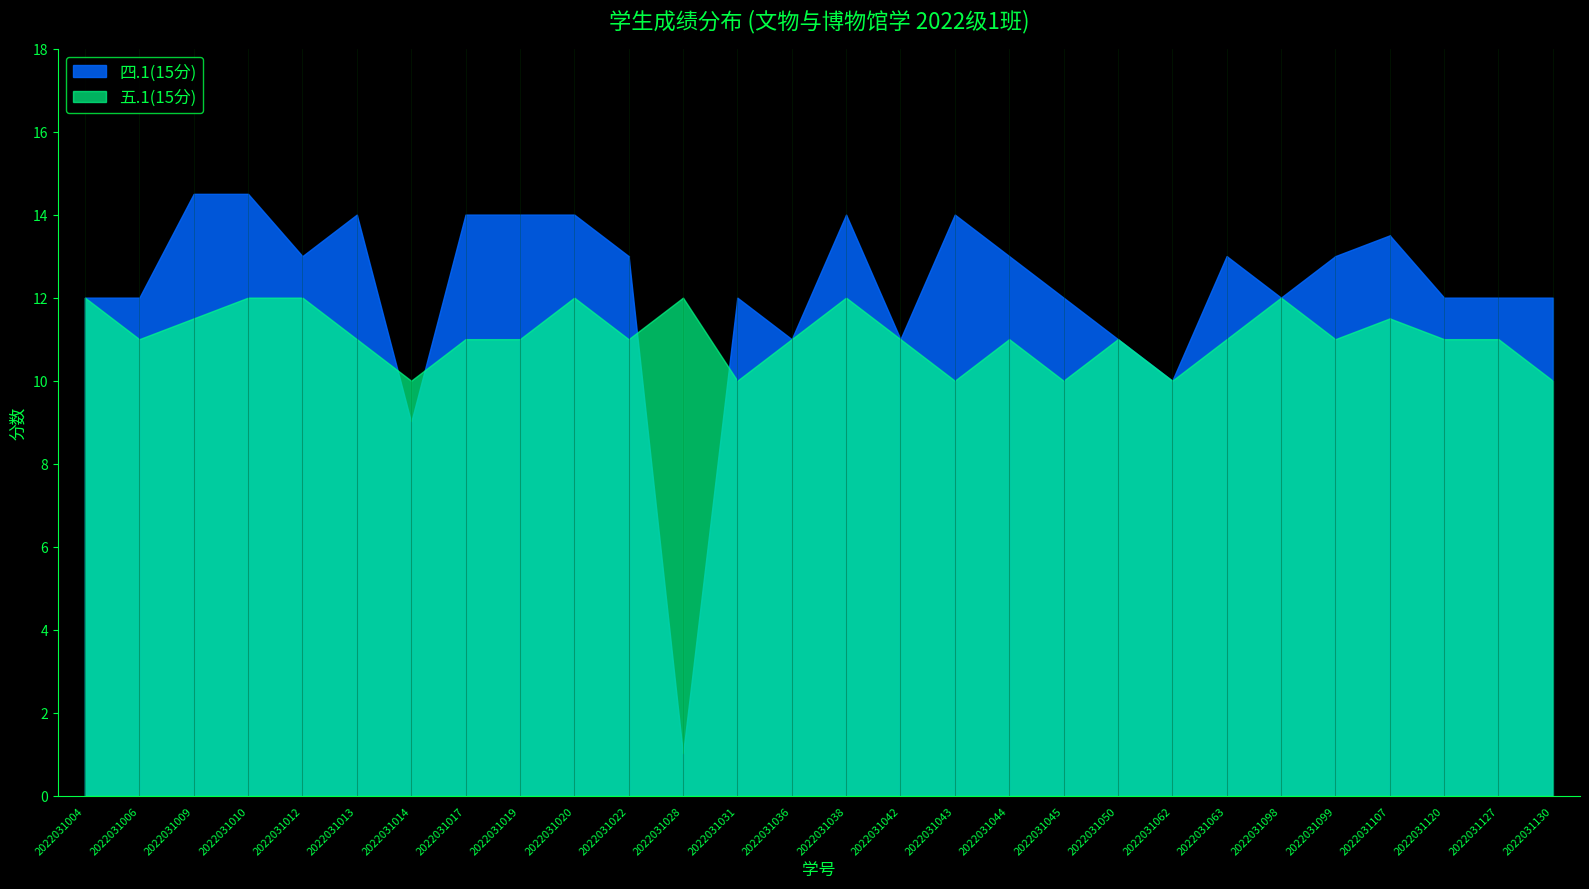

What is the difference between the maximum and second lowest values in the 四.1(15分) series?

5.5